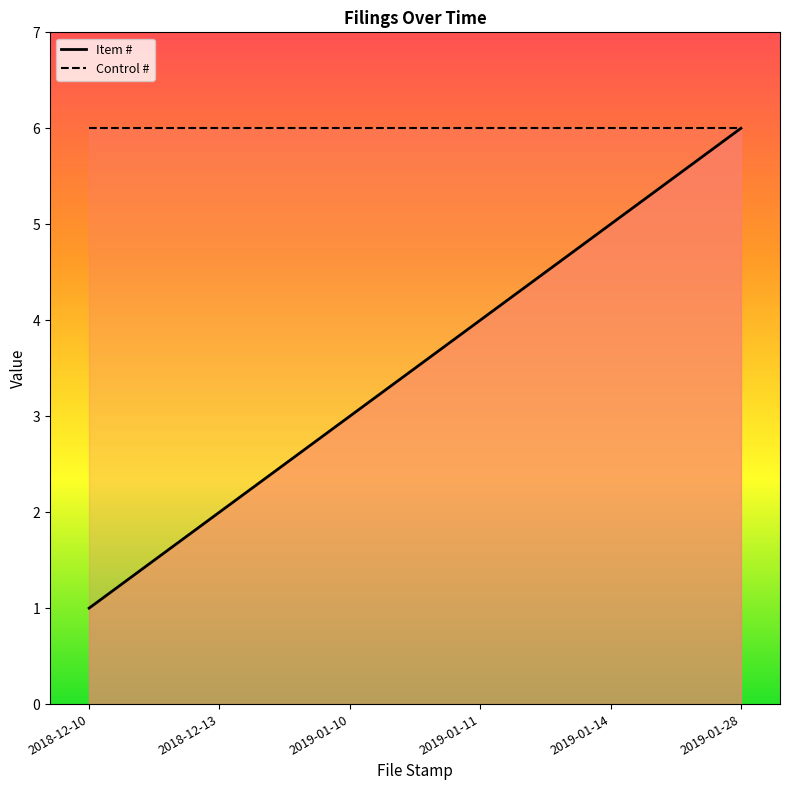

Which series has the widest spread of values?

Item #